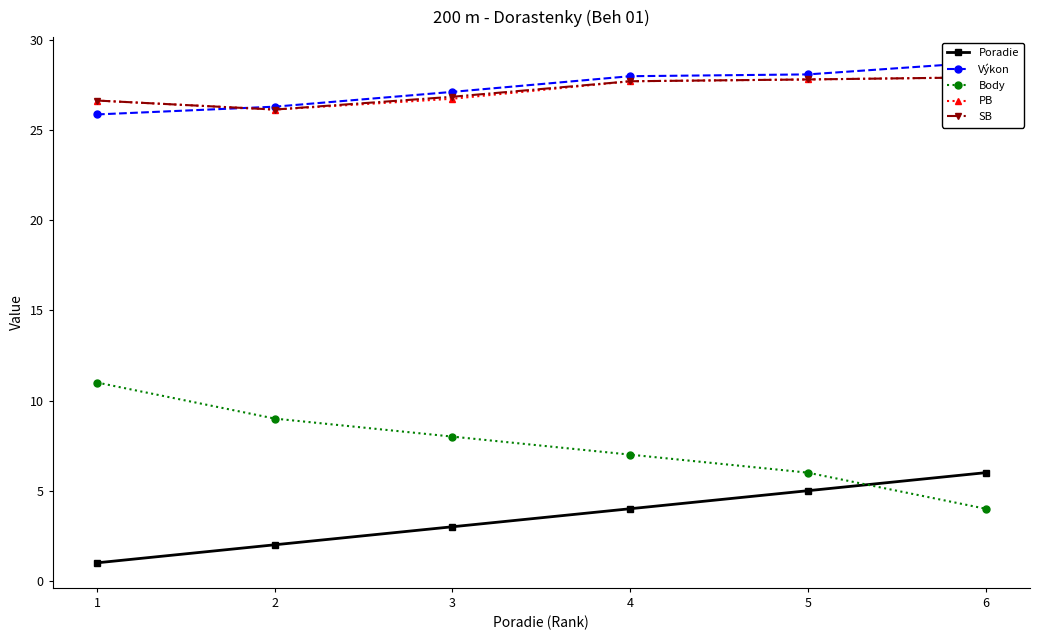

What is the sum of all Výkon values?

164.1